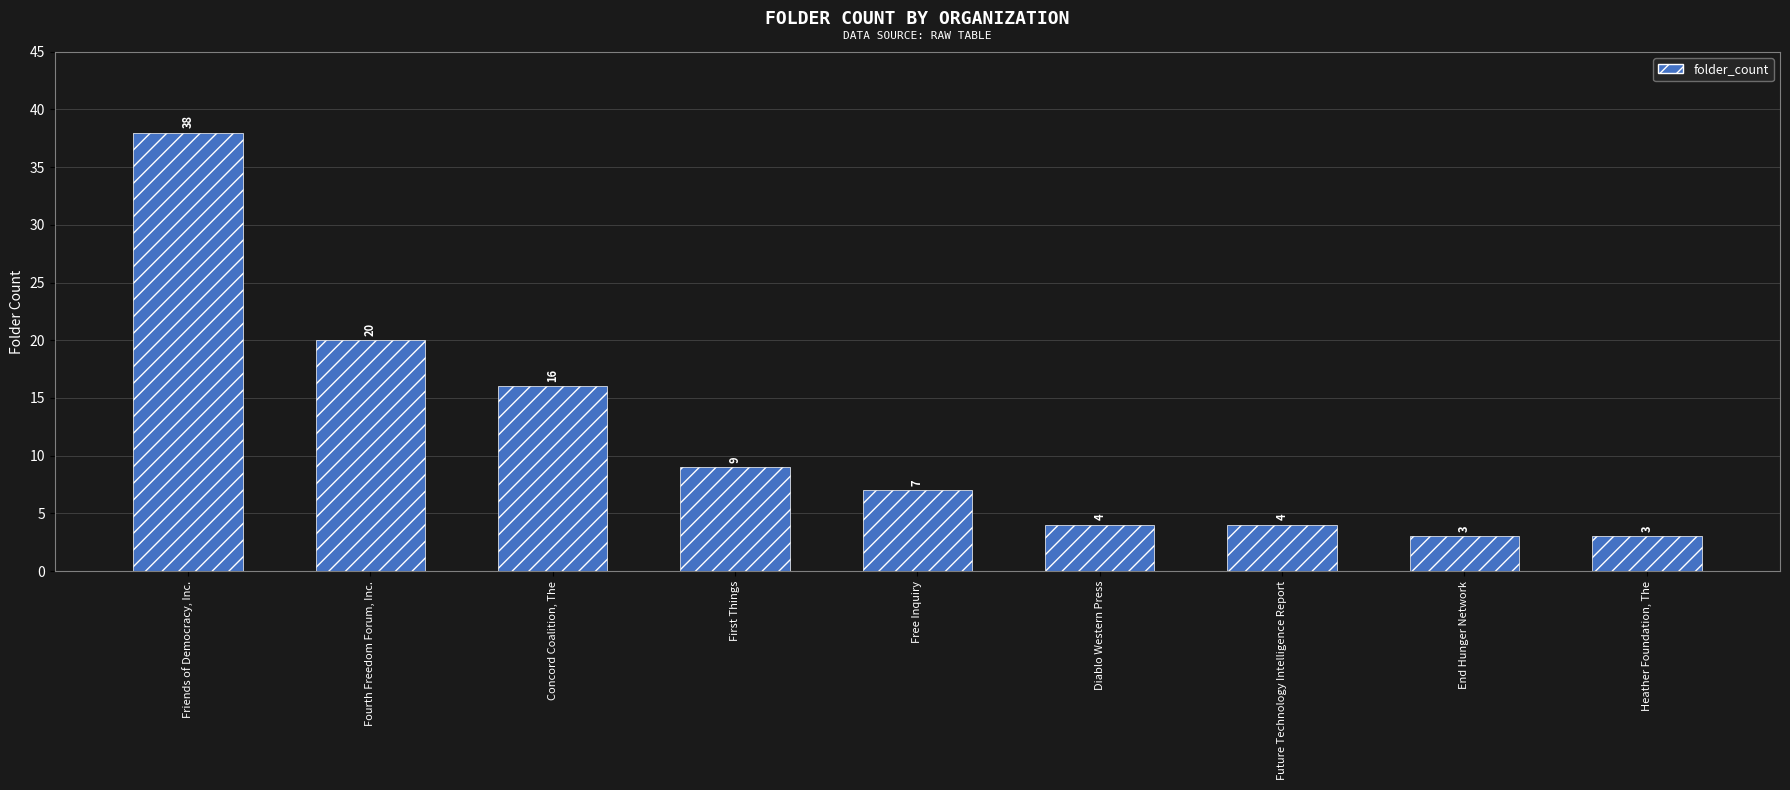

Does the chart contain stacked bars?

No